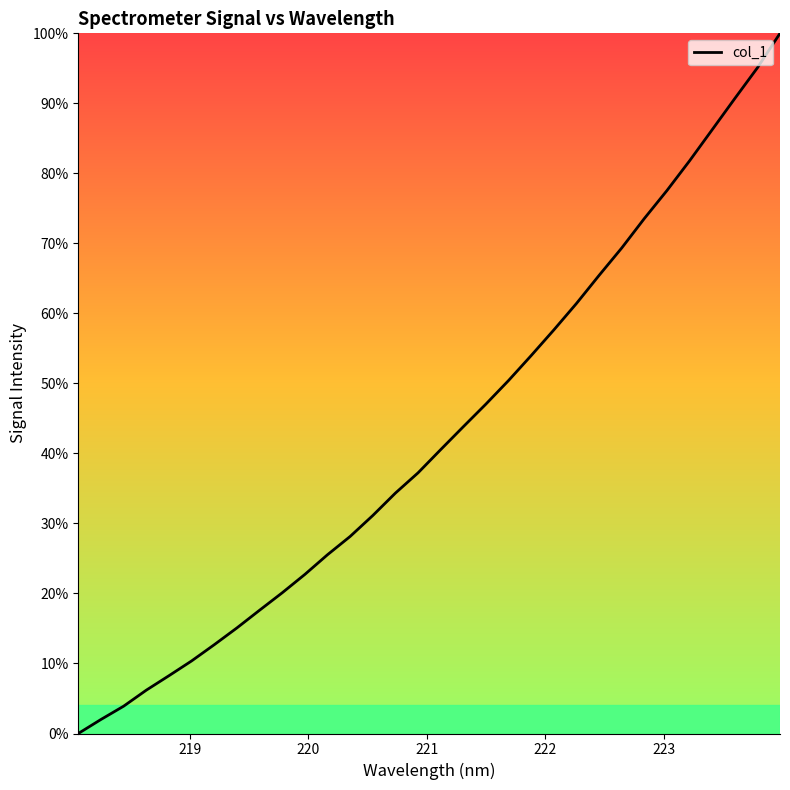

What is the greatest value displayed?

100.0